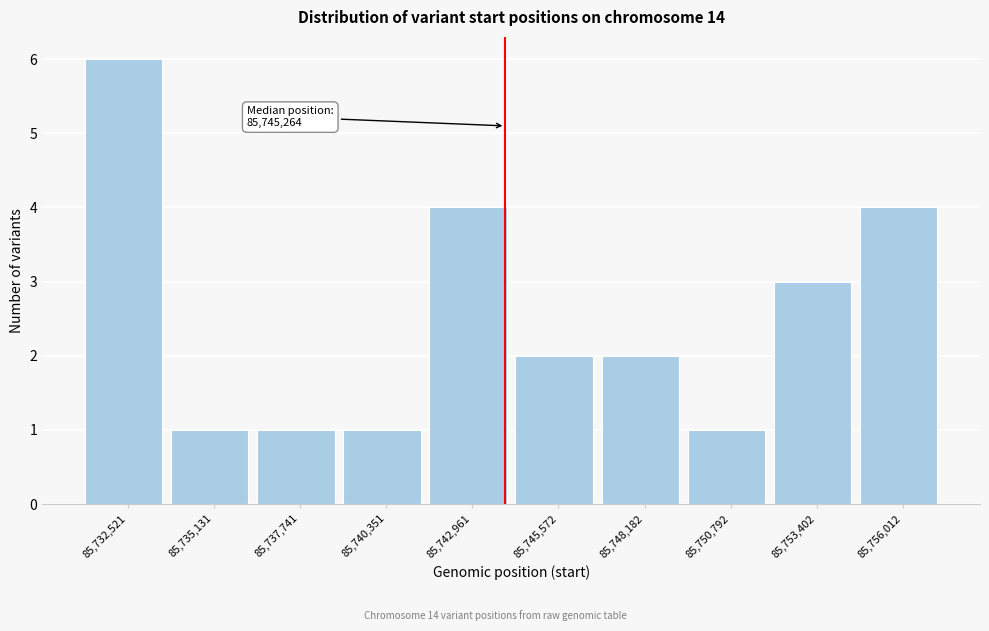

Reading left to right, extract all data points from this chart.

6	1	1	1	4	2	2	1	3	4